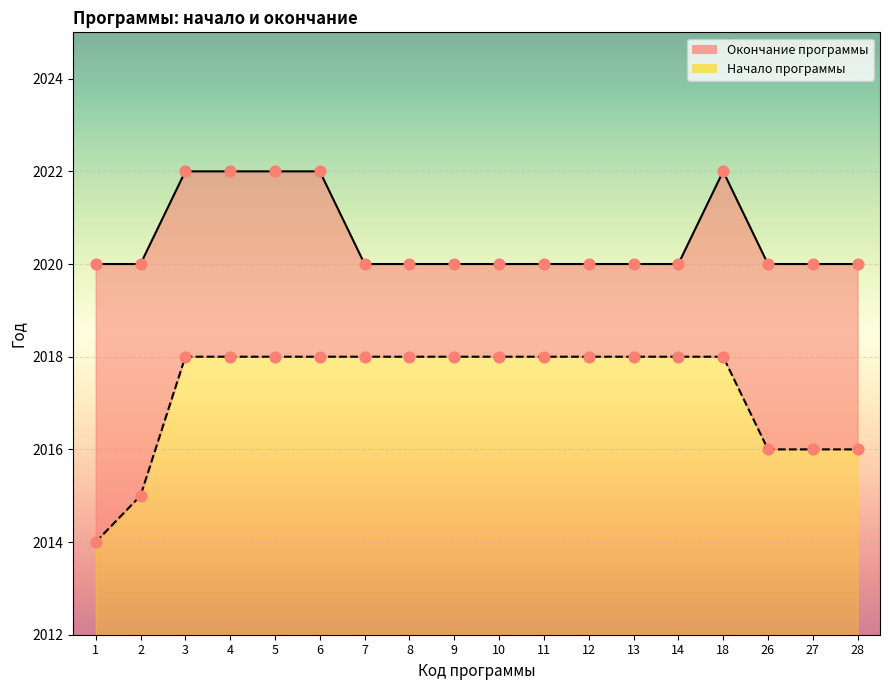

At which category is the sum across all series the highest?

3